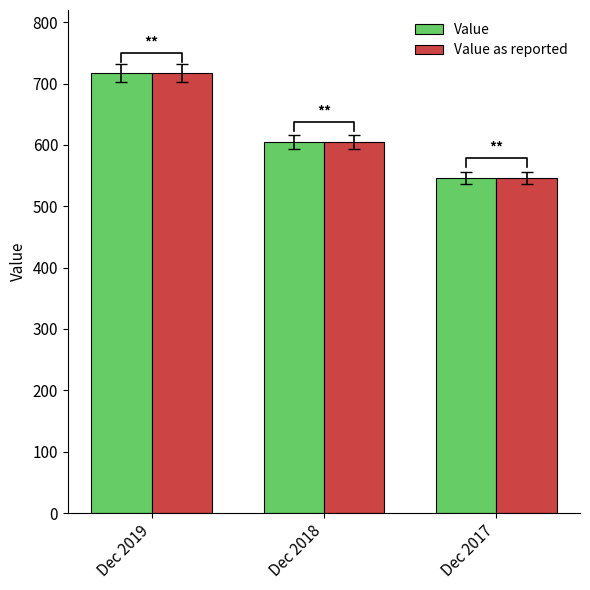

Reading left to right, list all the values displayed in this chart.

Value: 717	605	546
Value as reported: 717	605	546